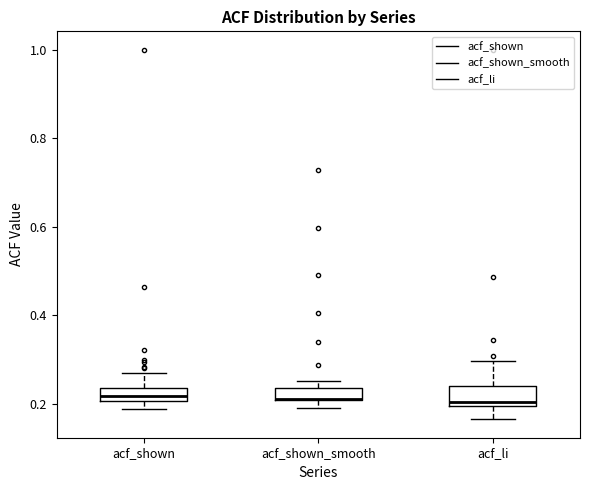

Where is the upper edge of the box for acf_shown on the y-axis? The values are not printed on the chart, so give them approximately, as read against the axis.

0.24